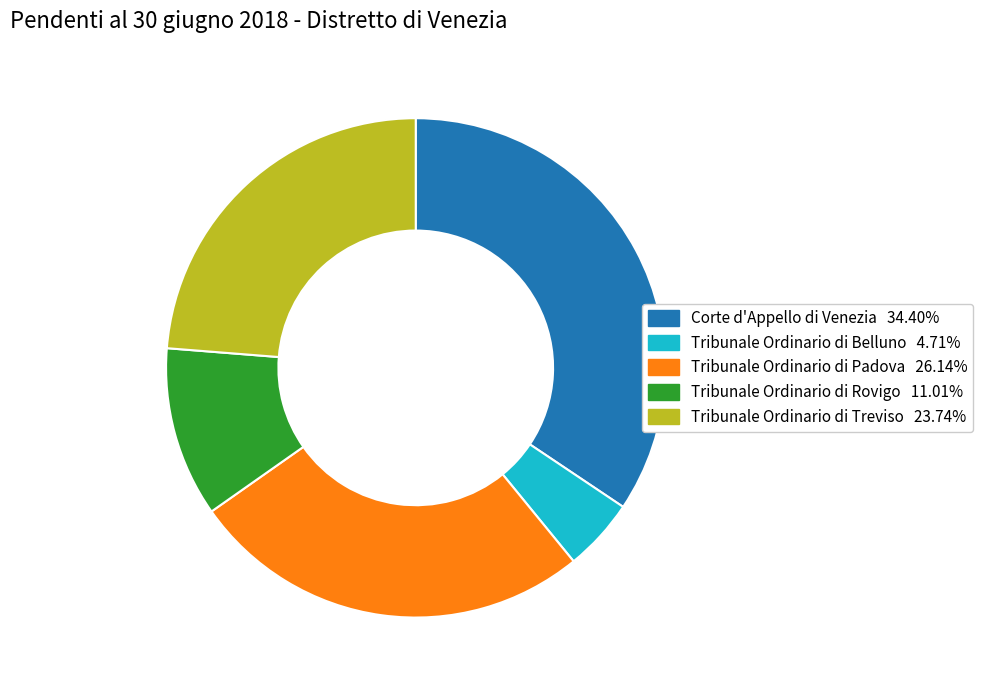

Rank the categories by value from highest to lowest.

Corte d'Appello di Venezia, Tribunale Ordinario di Padova, Tribunale Ordinario di Treviso, Tribunale Ordinario di Rovigo, Tribunale Ordinario di Belluno